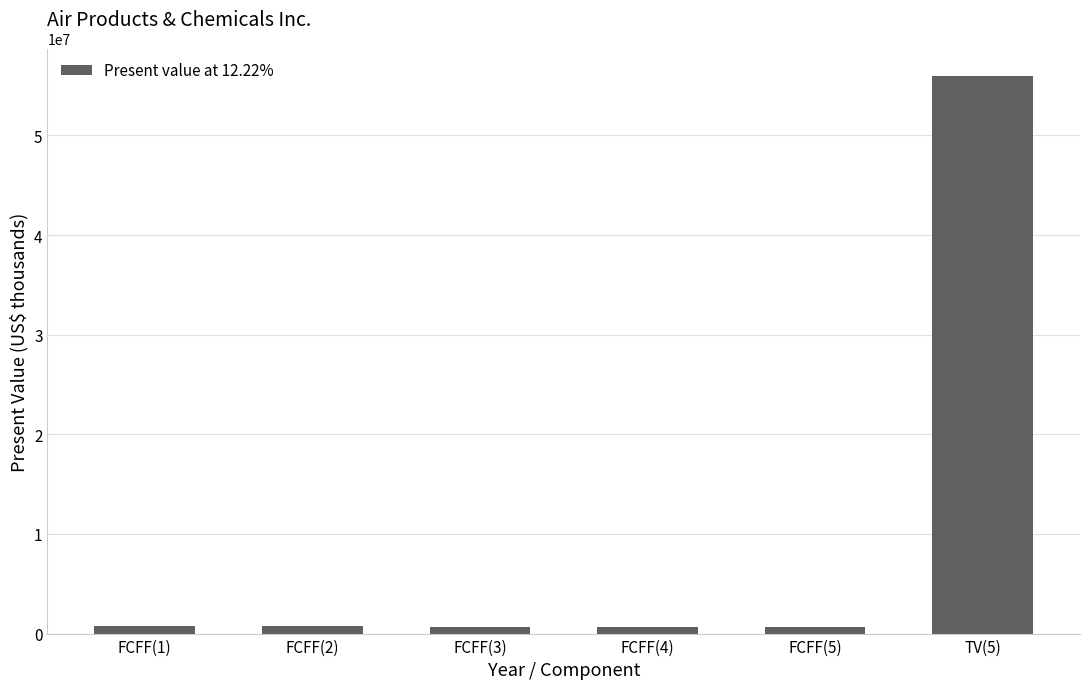

What is the average value?

9905392